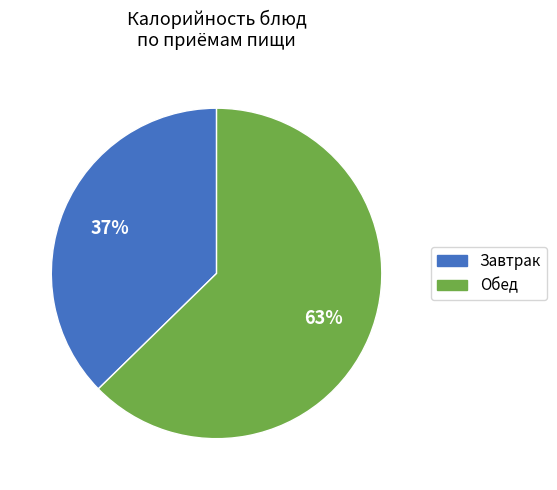

To the nearest percent, what is the average slice percentage?

50%